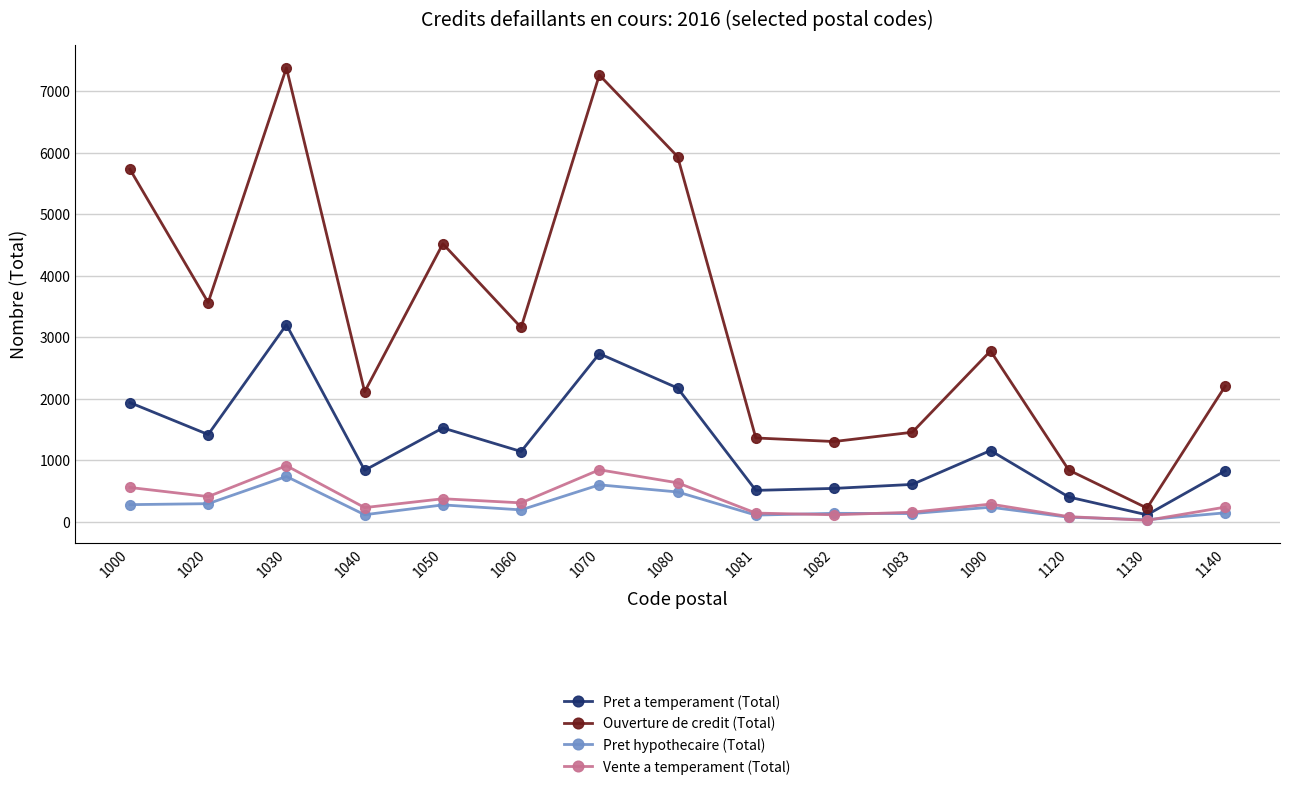

True or false: Ouverture de credit (Total) and Vente a temperament (Total) intersect in this chart.

False